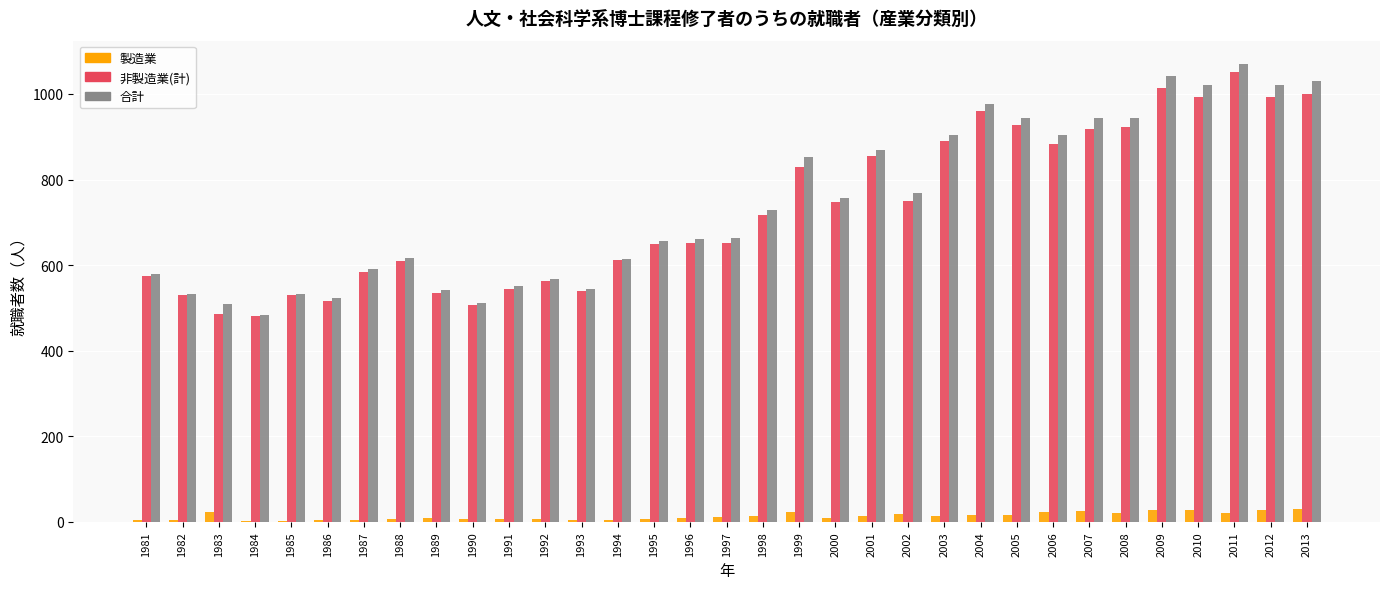

Is it true that 製造業 equals 28 at 2010?

True